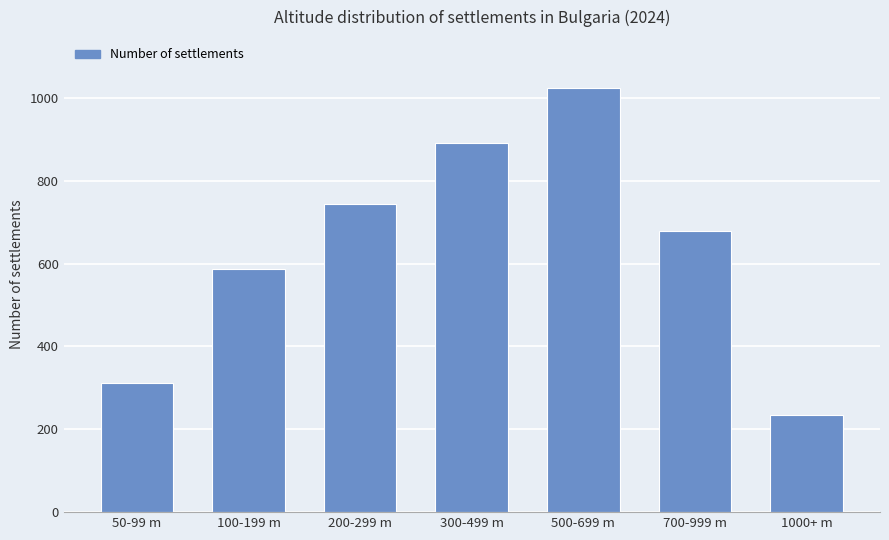

What is the difference between the maximum and minimum values?

790